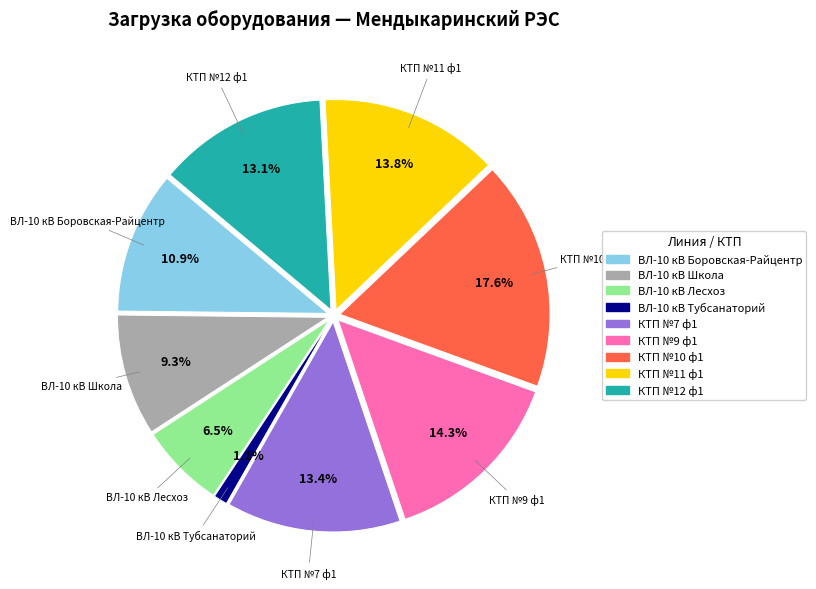

What percentage is the ВЛ-10 кВ Лесхоз slice, to the nearest percent?

7%